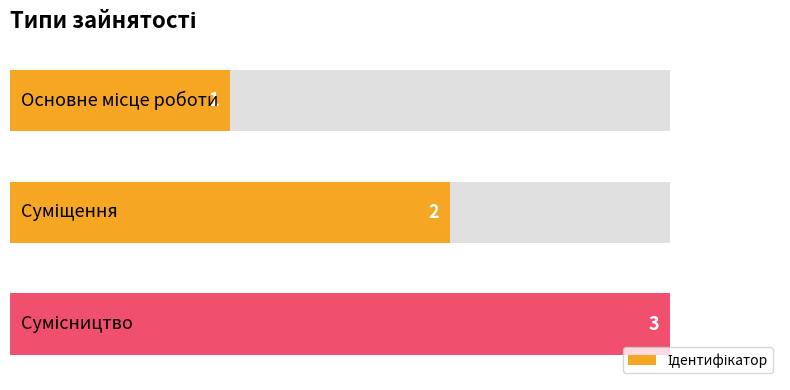

What is the average value?

2